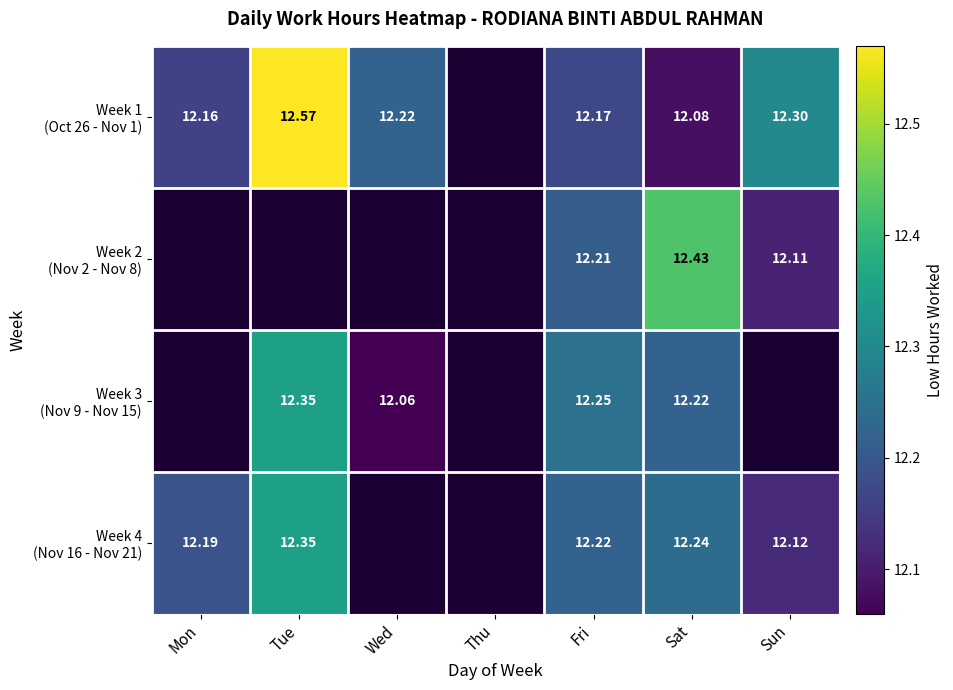

How many positive values does the Week 1 (Oct 26 - Nov 1) series have?

6